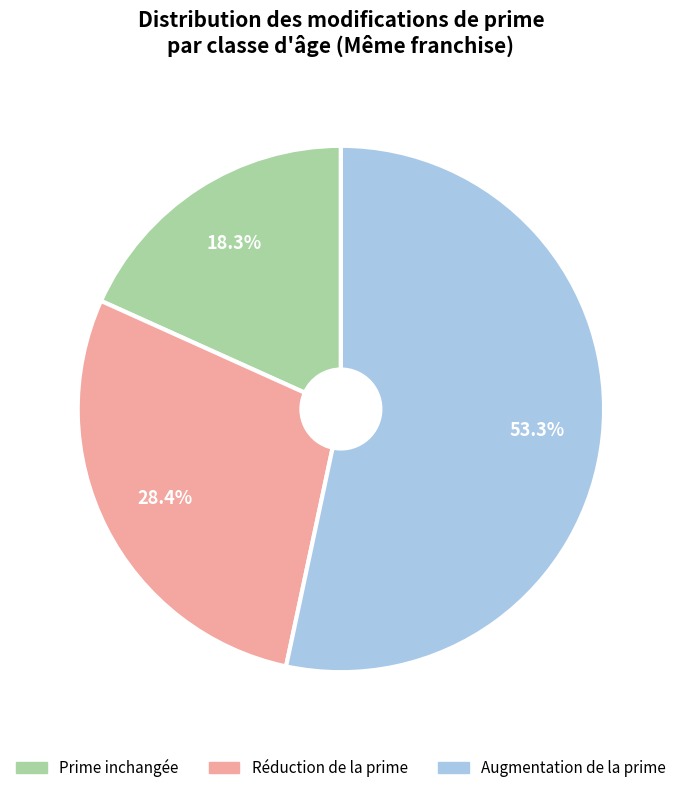

Is there any slice that represents more than half of the pie?

Yes